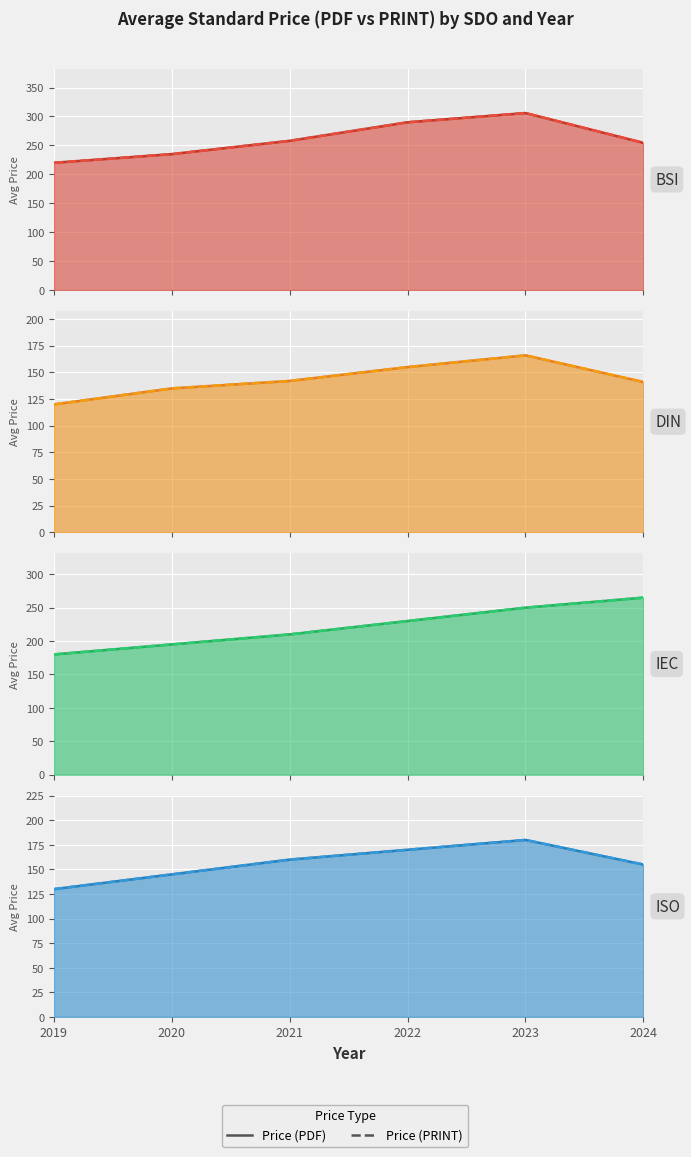

Where does the Price (PDF) series first go above 160?

2022